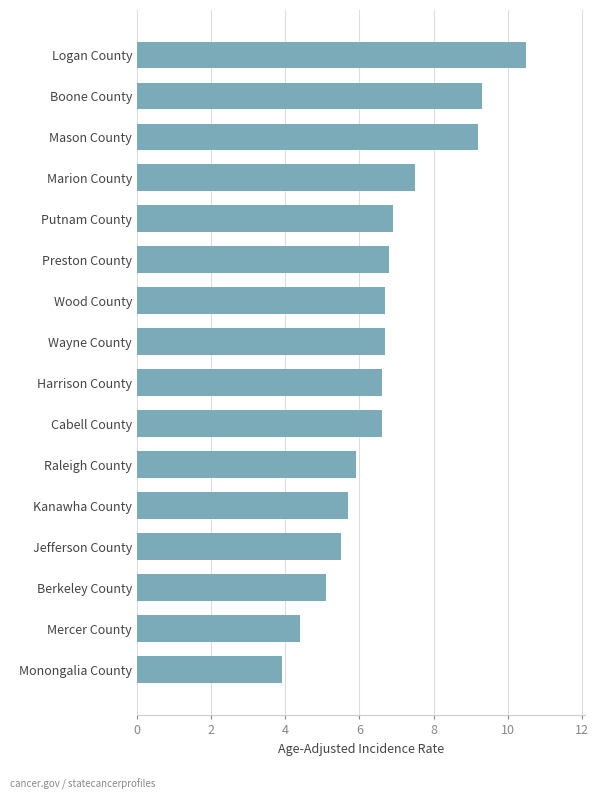

What is the ratio of the value at Raleigh County to the value at Mercer County?

1.3